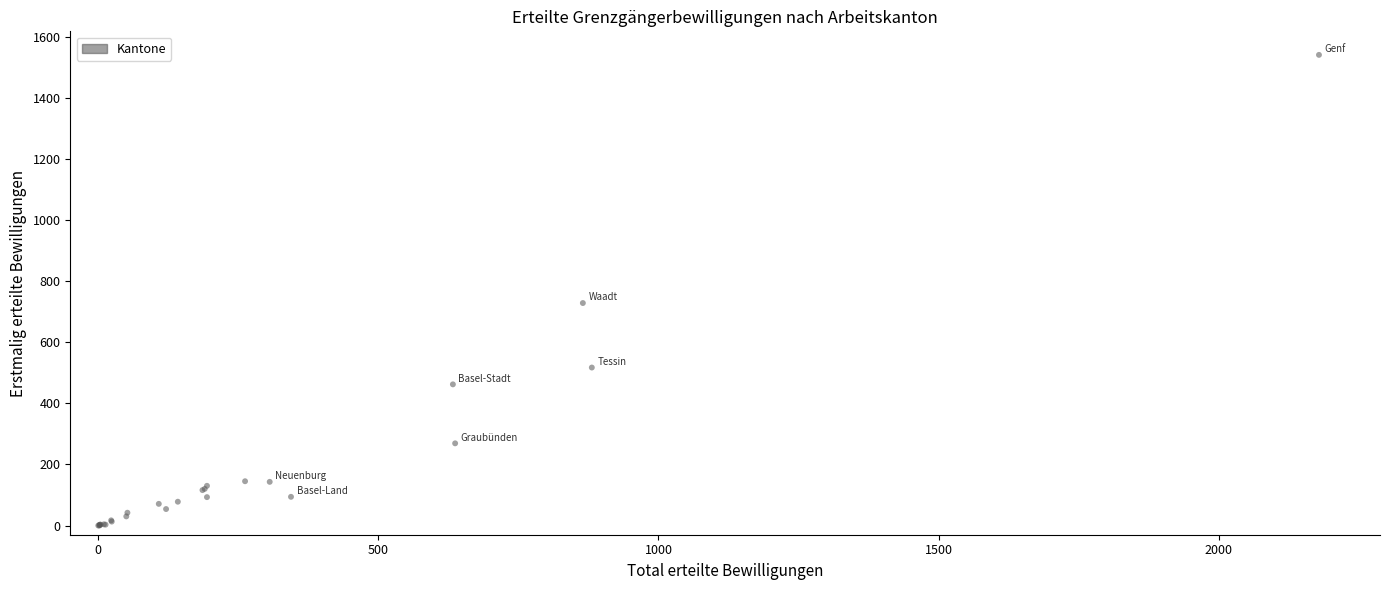

What Y value in the scatter plot is closest to 770?

728